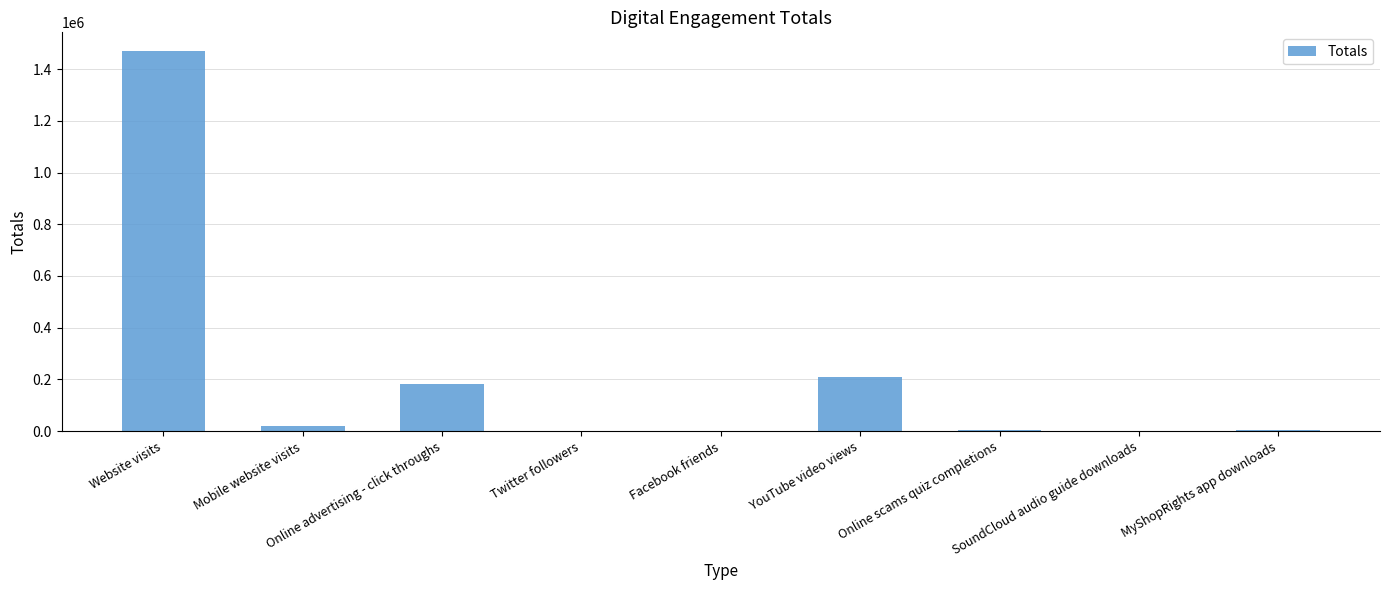

Are the bars horizontal?

No